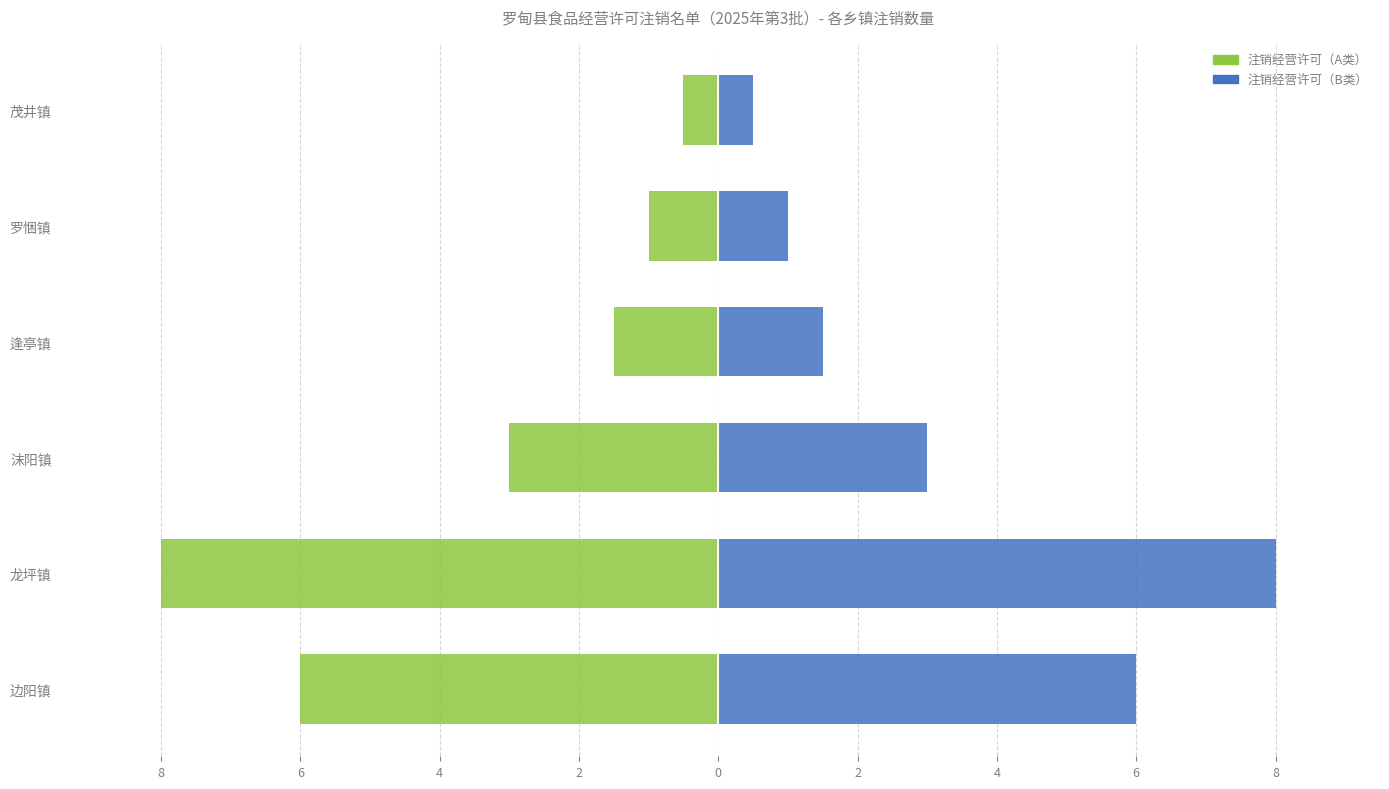

How many groups of bars are there?

6